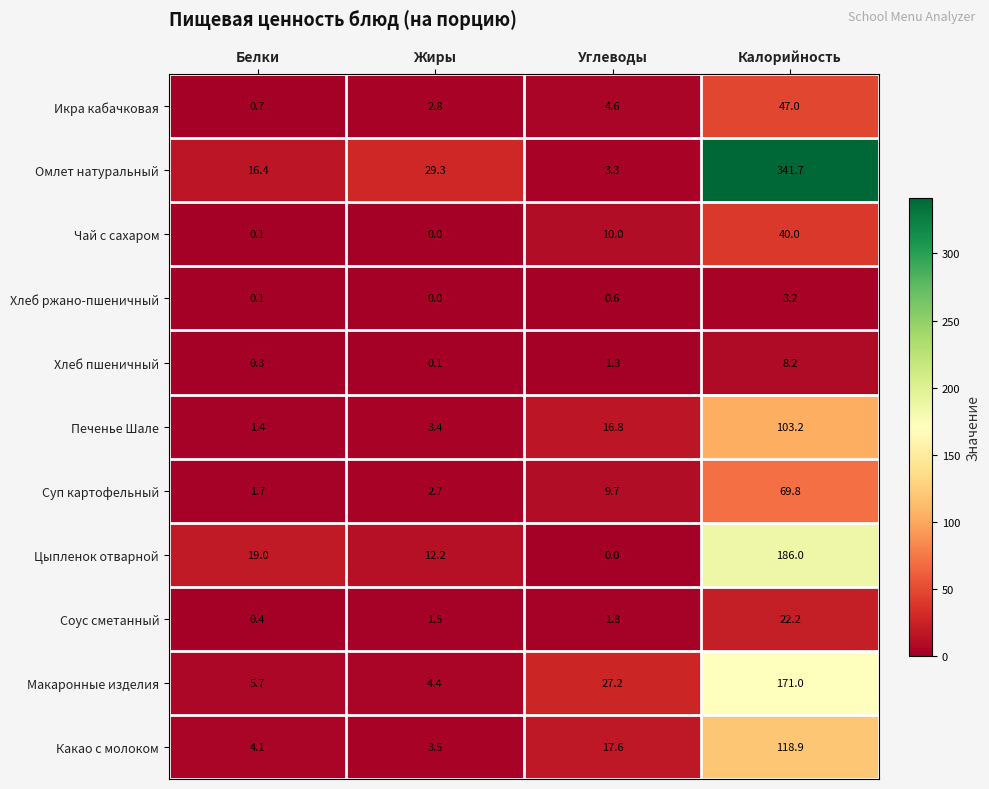

How many series are shown in this chart?

11